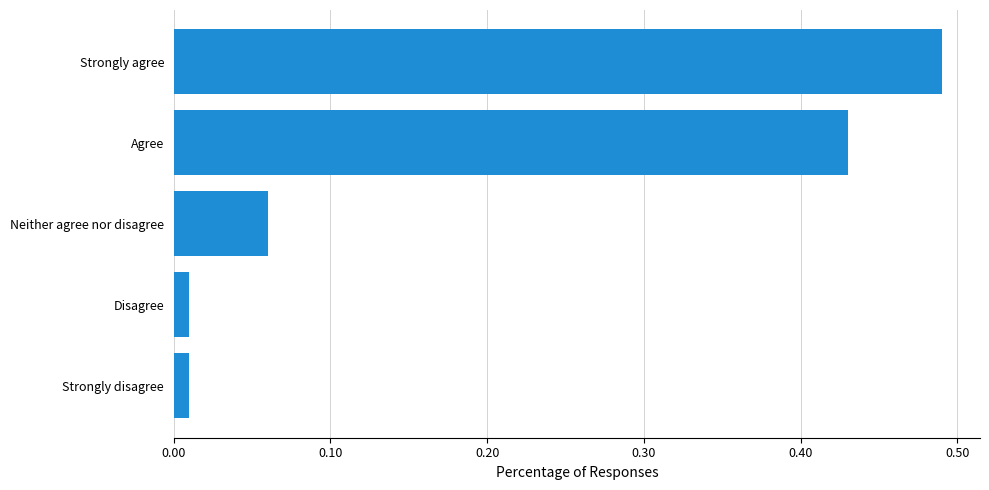

Between Strongly disagree and Strongly agree, which is larger?

Strongly agree